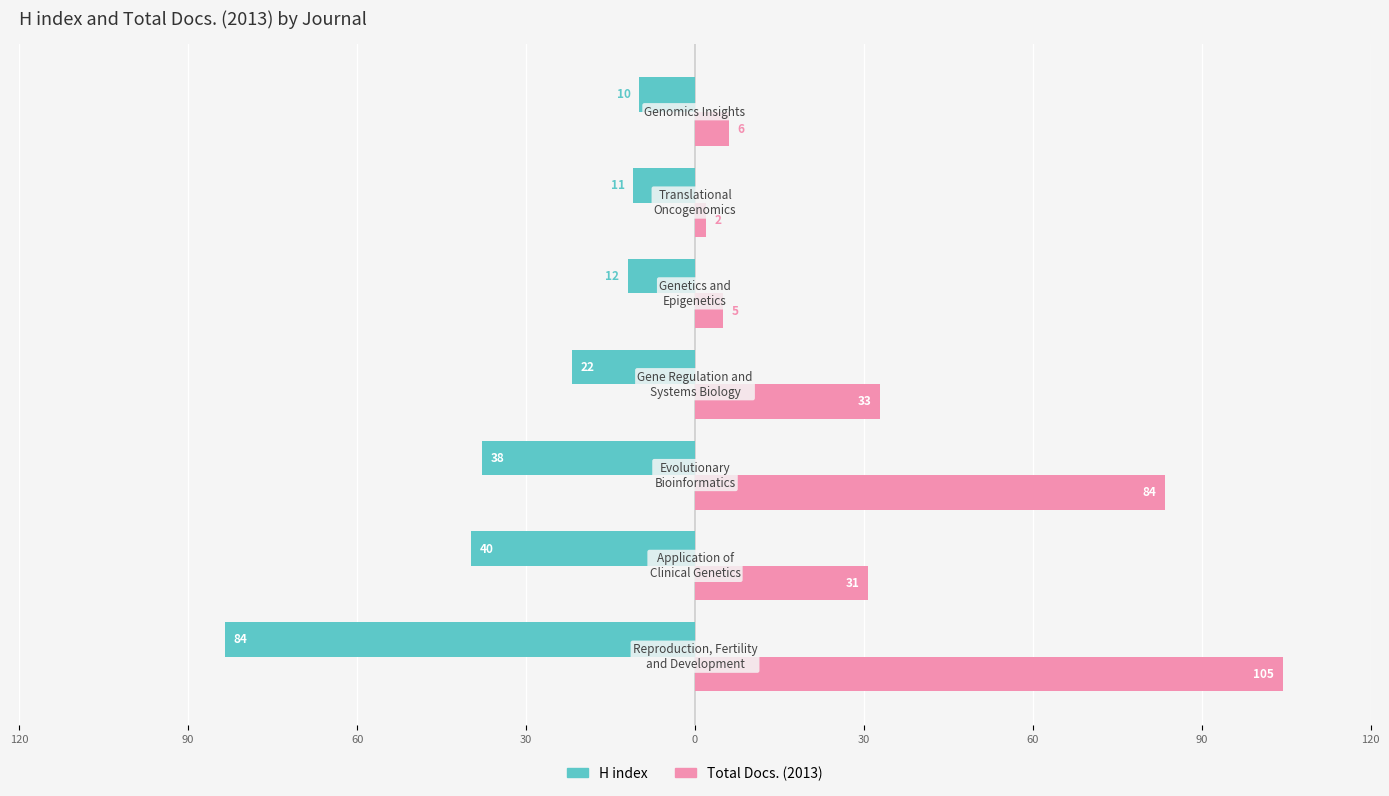

What is the minimum value shown in the chart?

-84